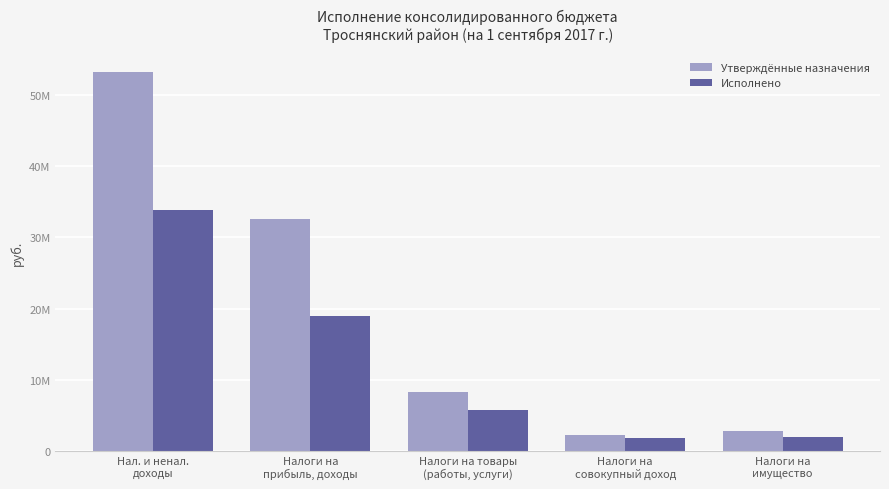

At which label does Исполнено reach its peak?

Нал. и ненал.
доходы